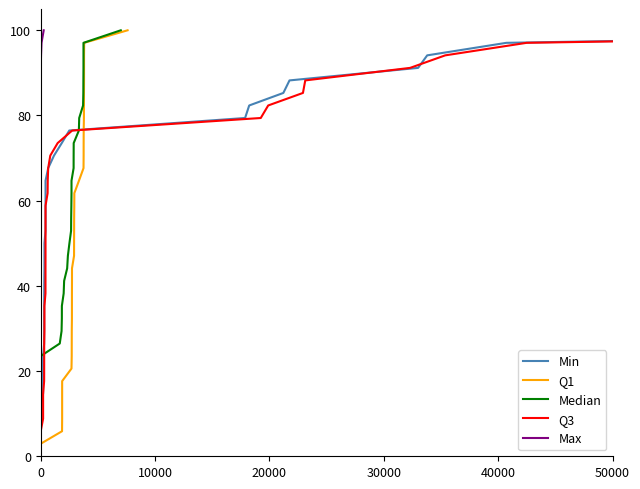

The value of Median at 33 is 41.0. True or false?

False